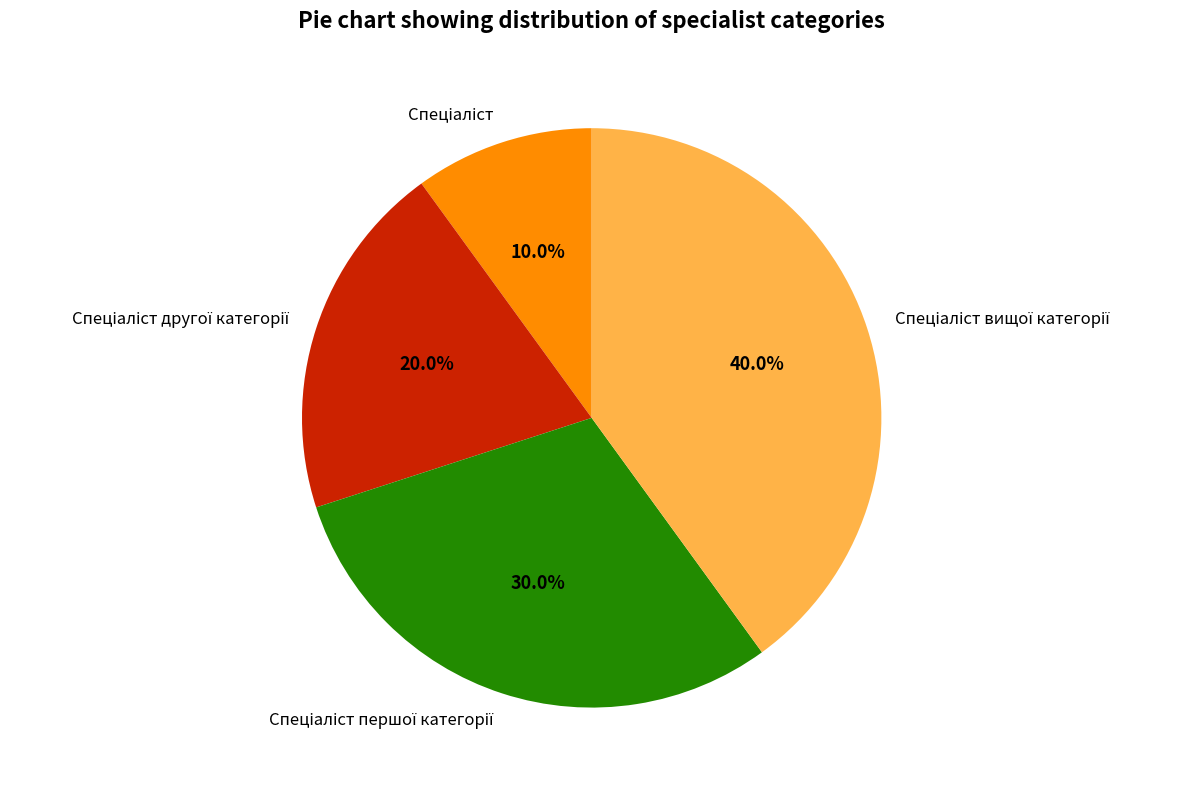

Count the number of slices in the pie.

4